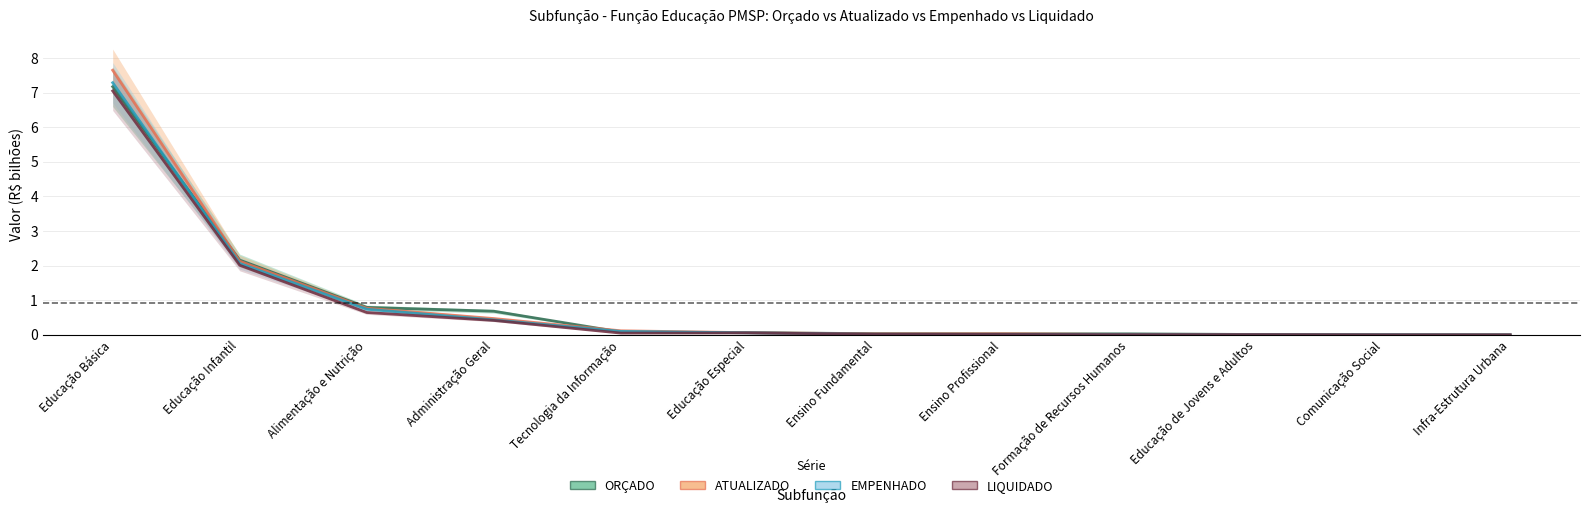

Rank the categories by ORÇADO value from highest to lowest.

Educação Básica, Educação Infantil, Alimentação e Nutrição, Administração Geral, Tecnologia da Informação, Educação Especial, Ensino Fundamental, Ensino Profissional, Formação de Recursos Humanos, Educação de Jovens e Adultos, Comunicação Social, Infra-Estrutura Urbana